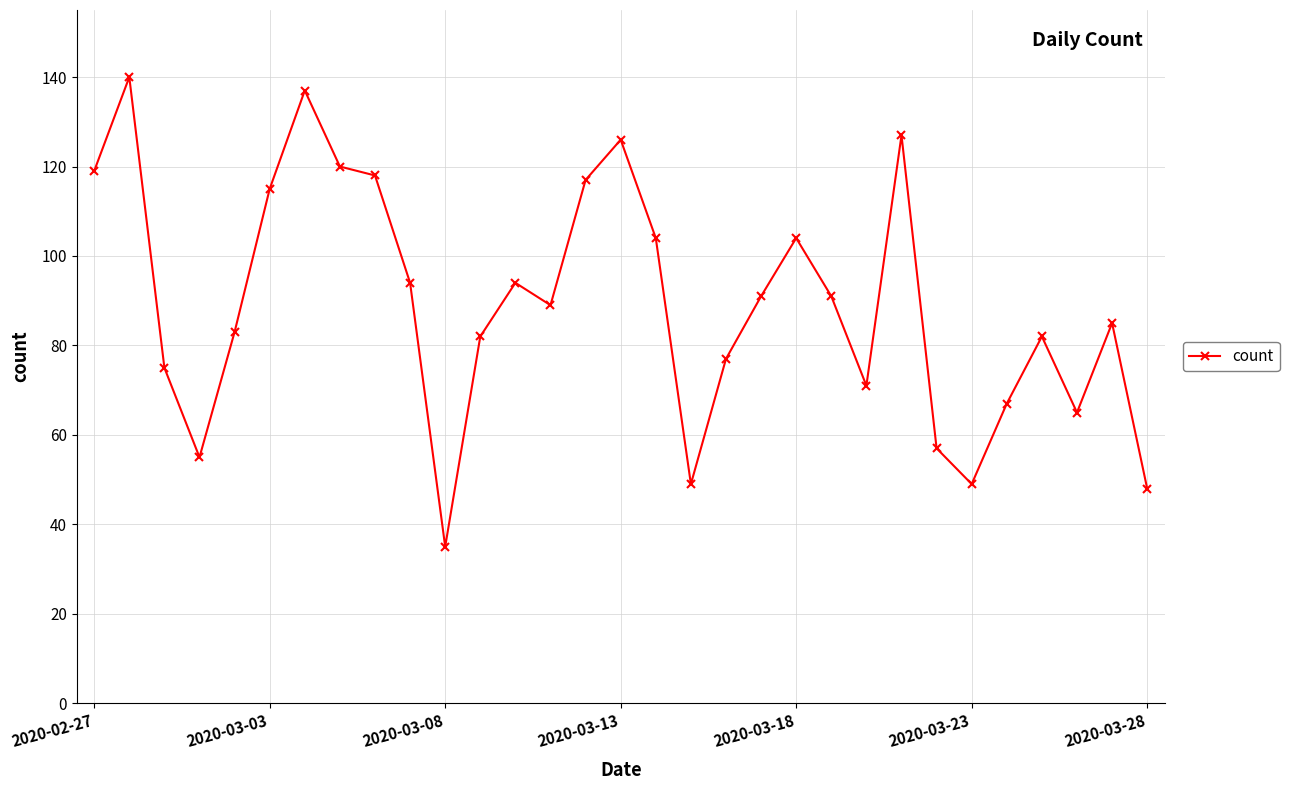

What is the maximum value shown in the chart?

140